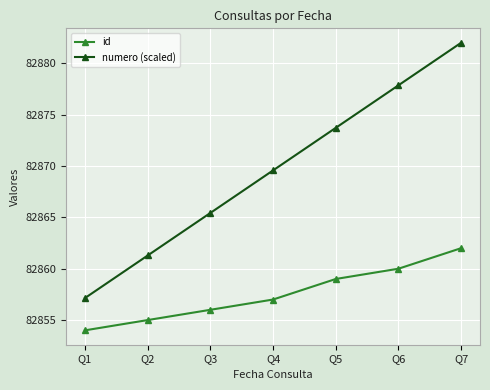

What is the value of the numero (scaled) point at the 5th from the left?

82873.7